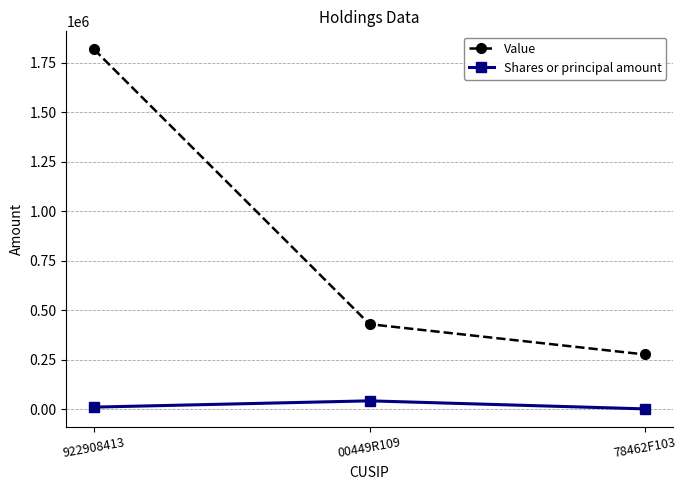

Which series has the largest total across all categories?

Value